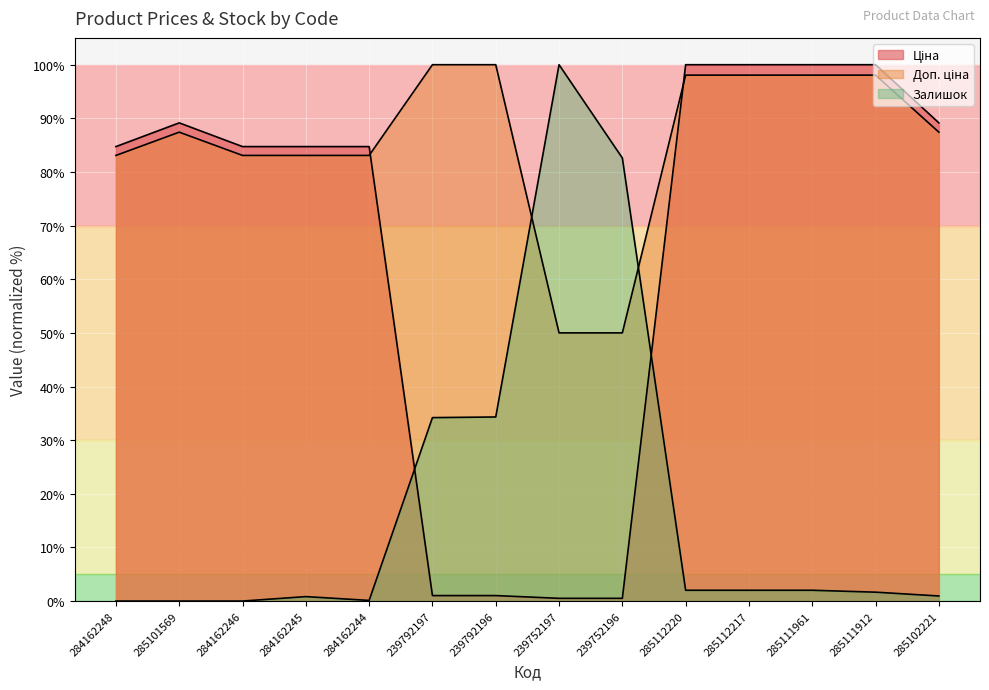

At which category does Ціна reach its first local peak?

285101569